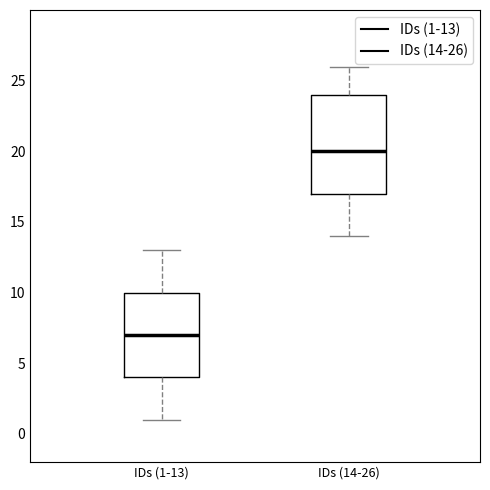

Where is the upper edge of the box for IDs (1-13) on the y-axis? The values are not printed on the chart, so give them approximately, as read against the axis.

10